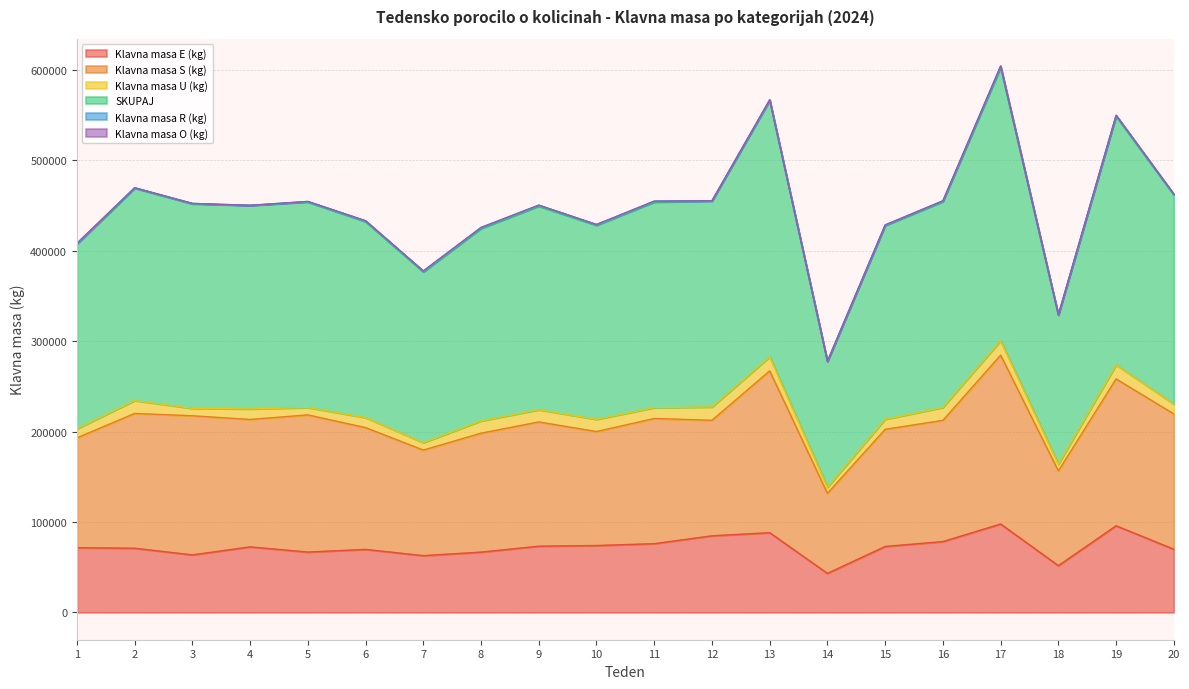

What is the spread (max minus min) of values at 19?

274876